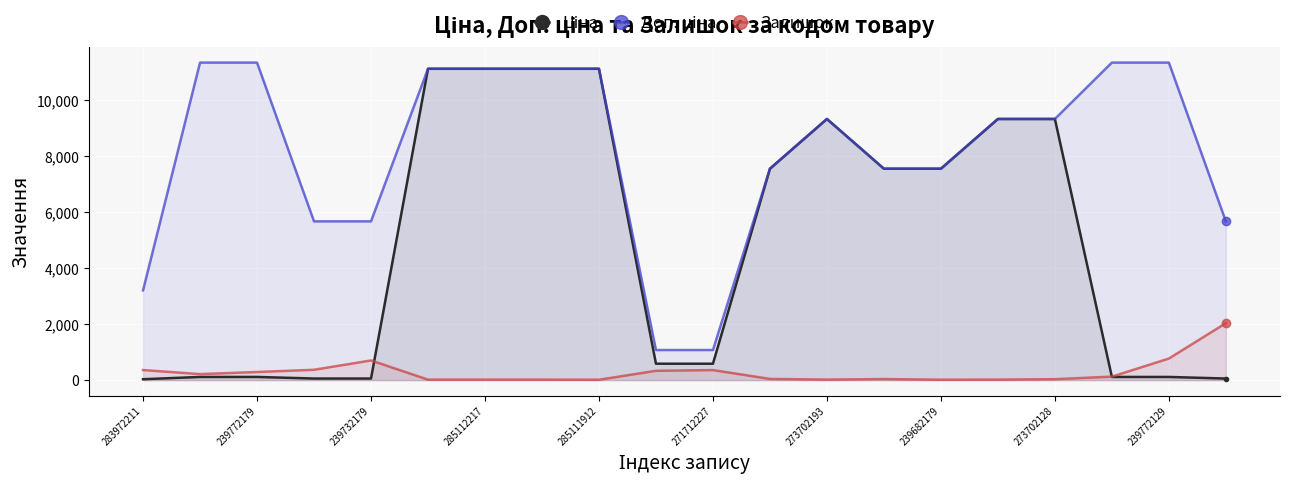

What is the greatest value displayed?

11334.0